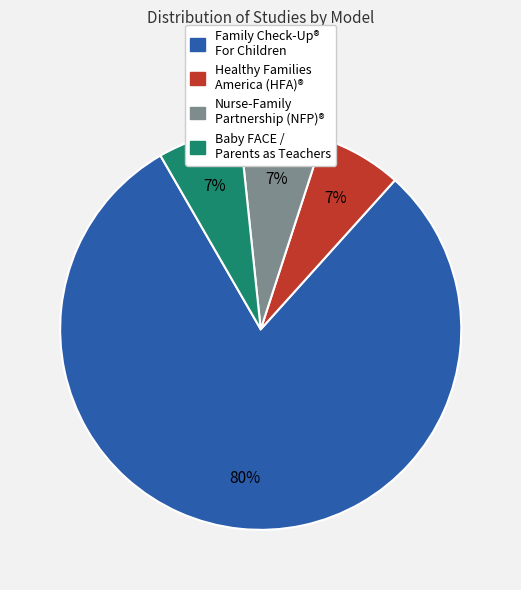

To the nearest percent, what is the average slice percentage?

25%